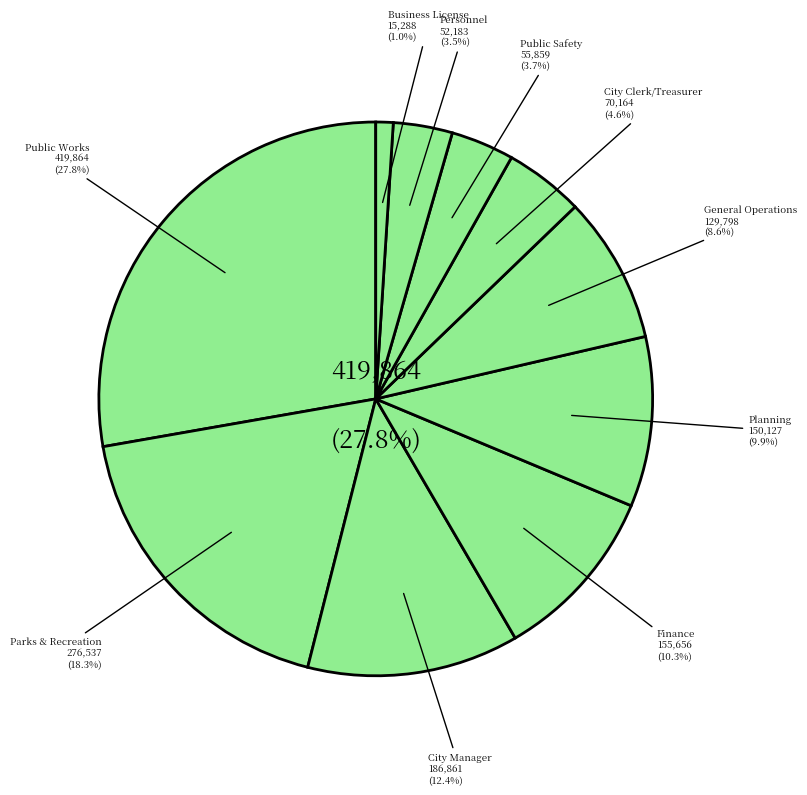

Which slice is the smallest?

Business License